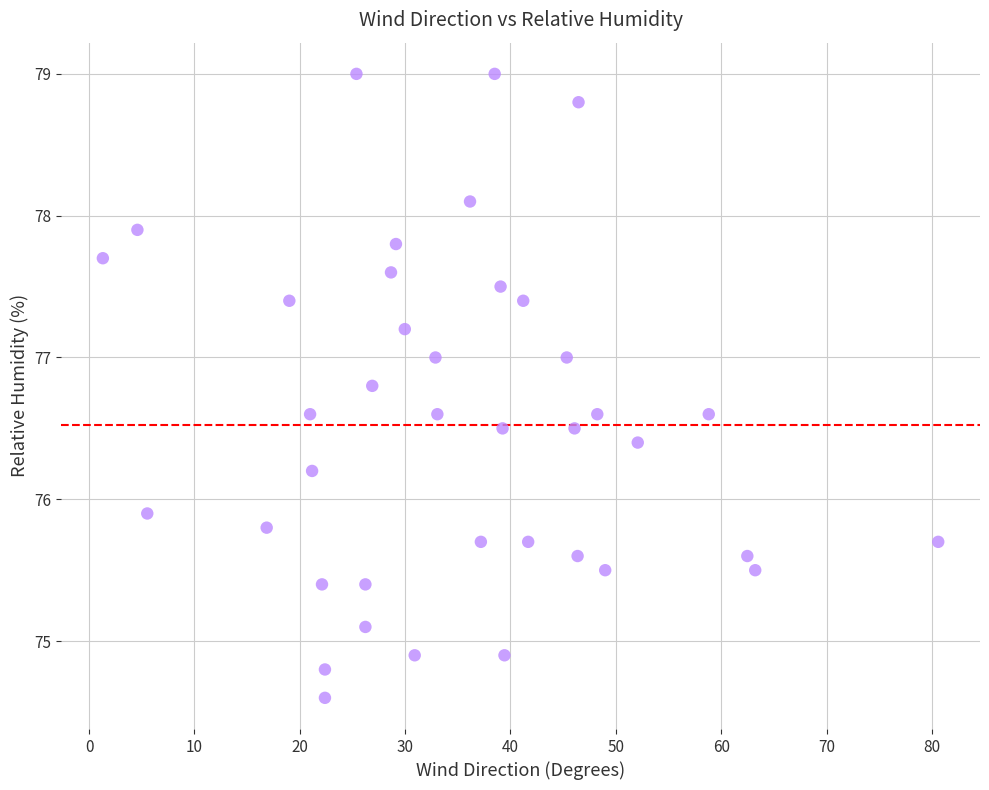

What is the range of Y values (max minus min)?

4.4